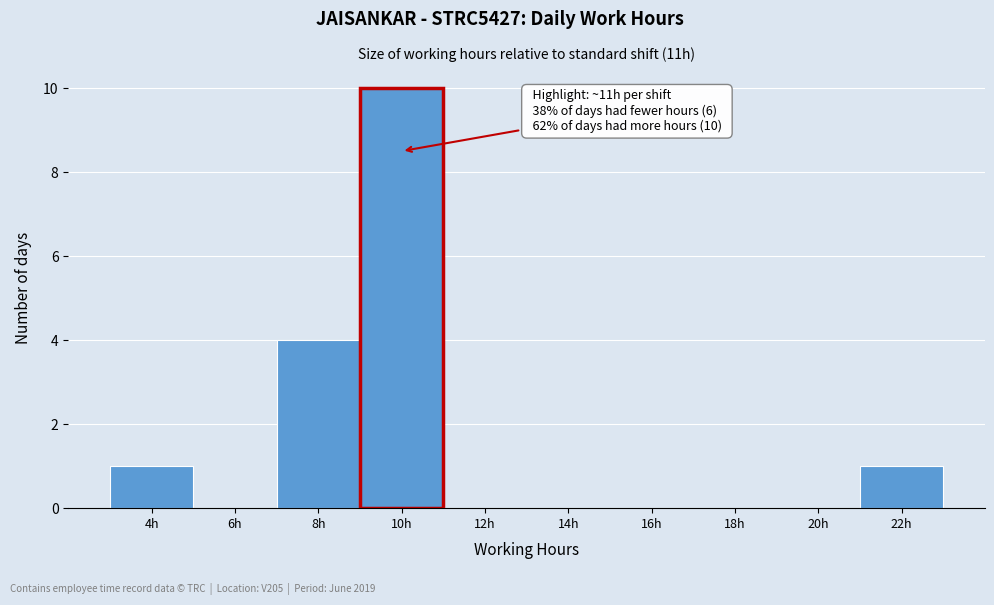

Reading left to right, transcribe all the data shown in this chart.

4h=1	6h=0	8h=4	10h=10	12h=0	14h=0	16h=0	18h=0	20h=0	22h=1